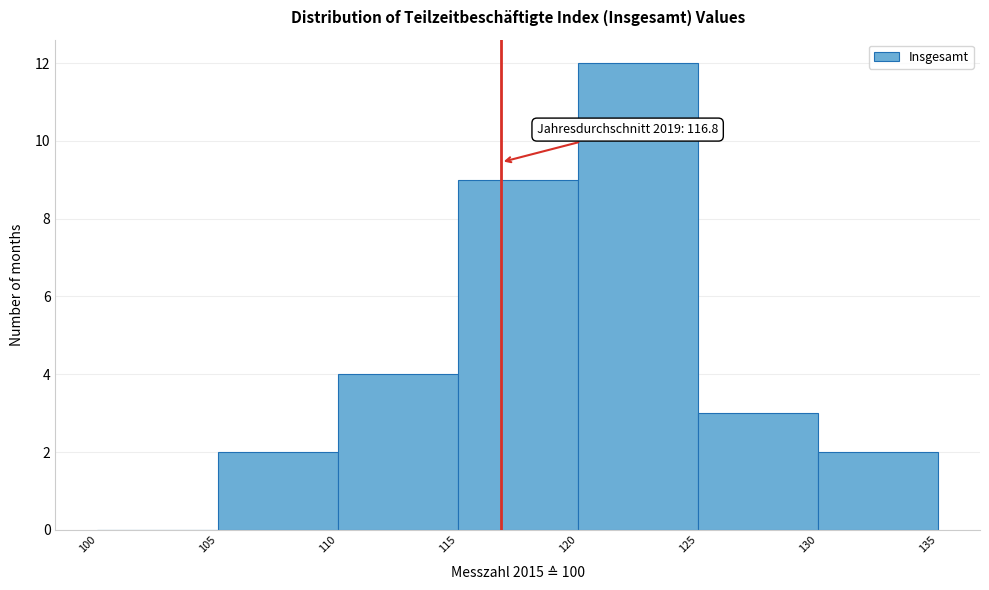

Which range on the x-axis has the tallest bar?

120 to 125